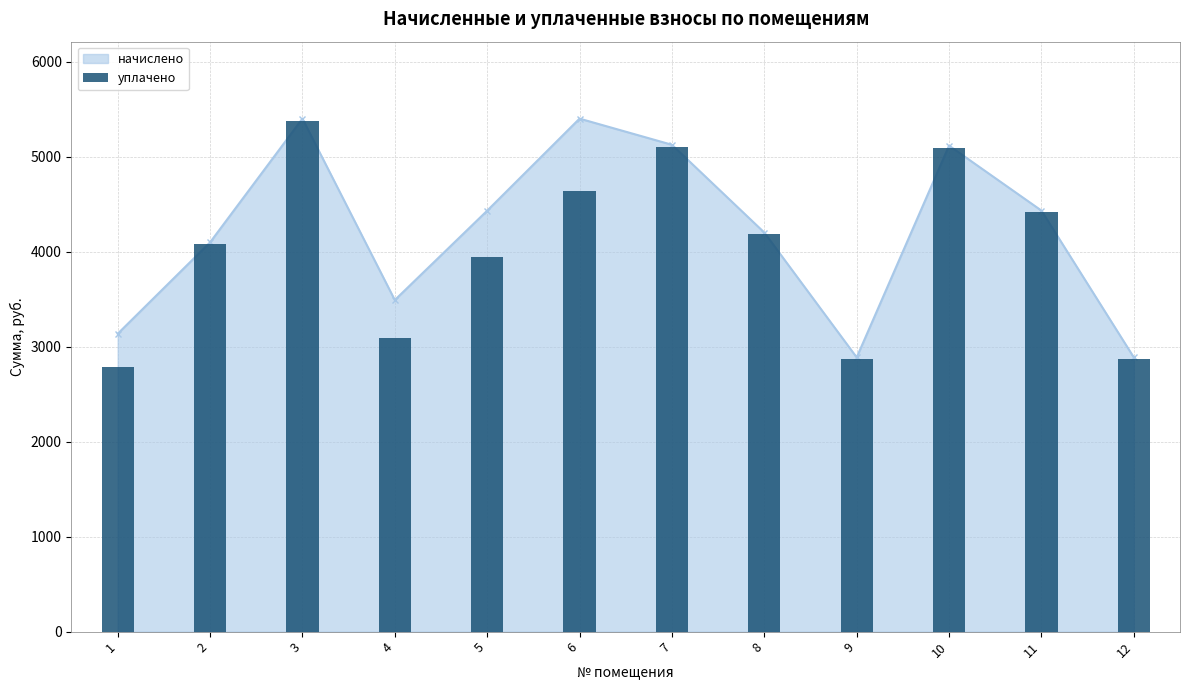

Is it true that the value at 4 is 963.5?

False